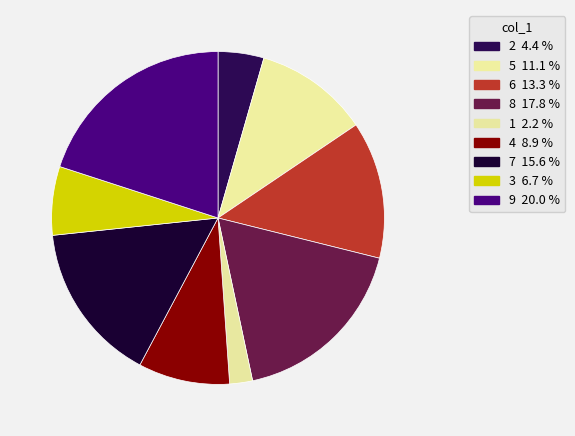

Count the number of slices in the pie.

9